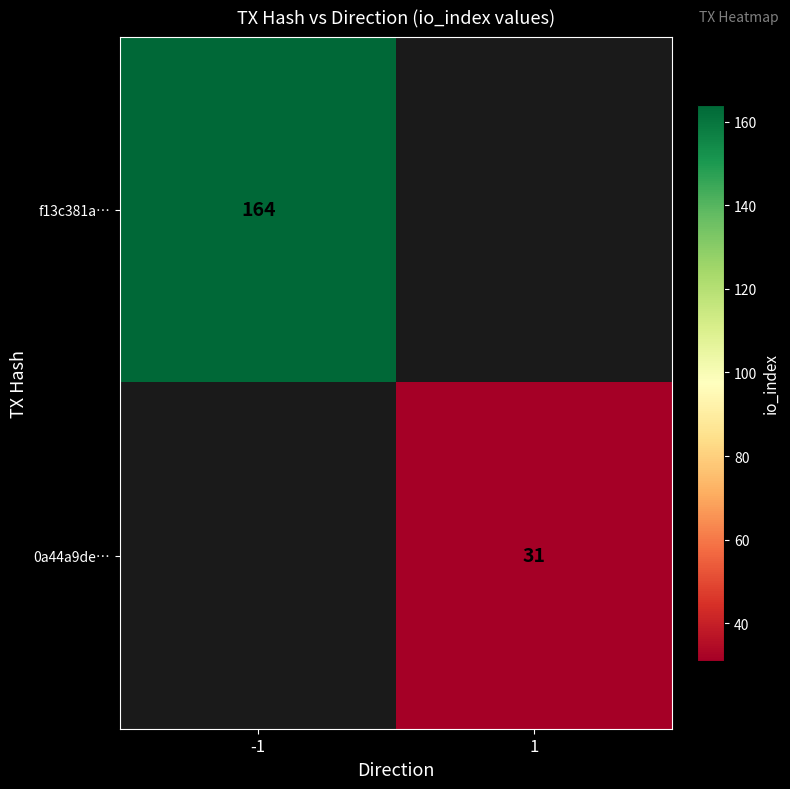

True or false: 0a44a9de… has a value of 55 at 1.

False